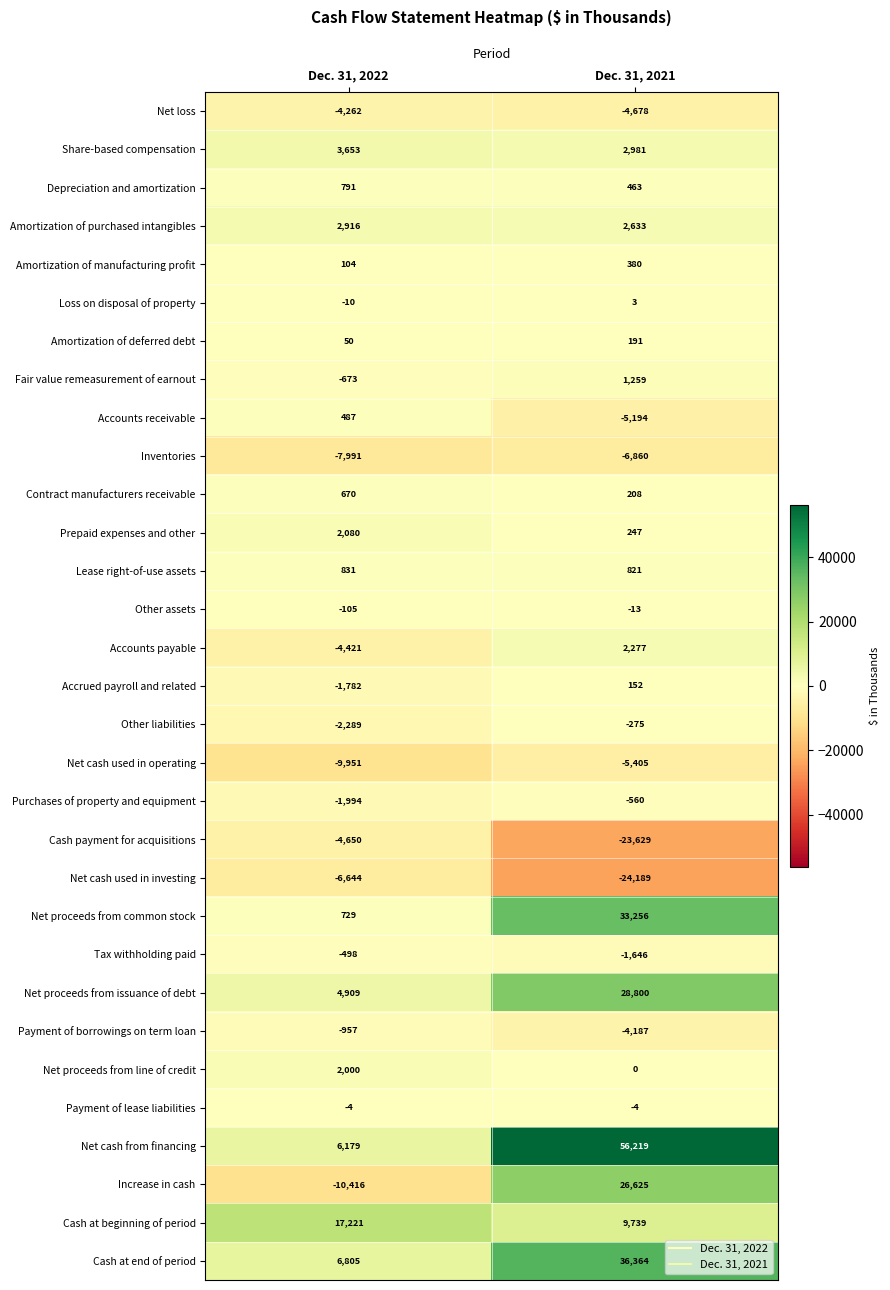

What is the sum of the Payment of borrowings on term loan values at Dec. 31, 2022 and Dec. 31, 2021?

-5144